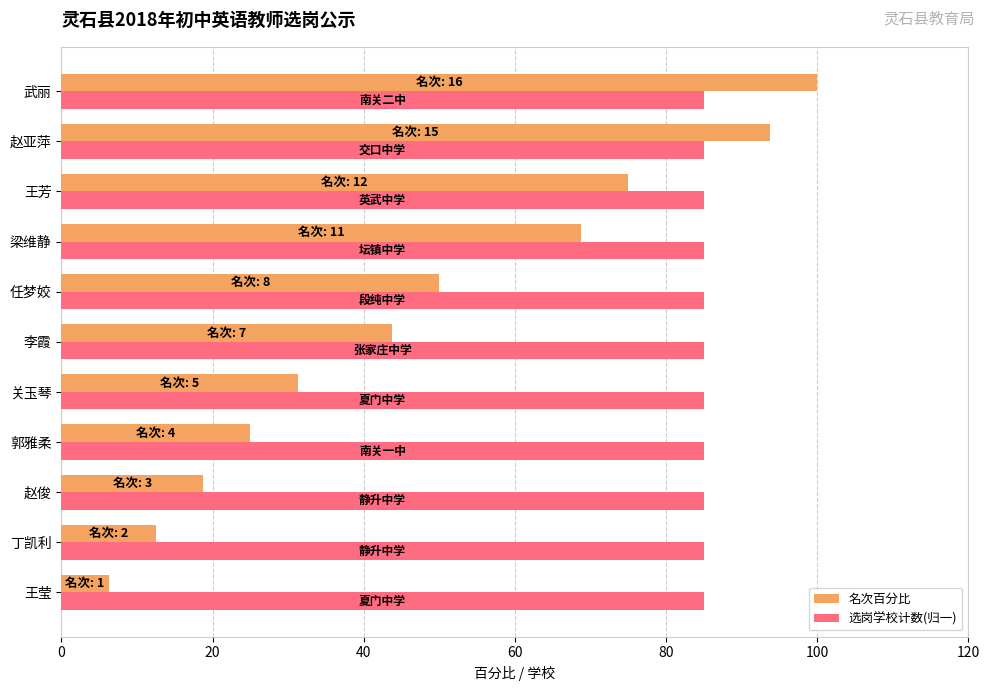

Which series has the largest total across all categories?

选岗学校计数(归一)